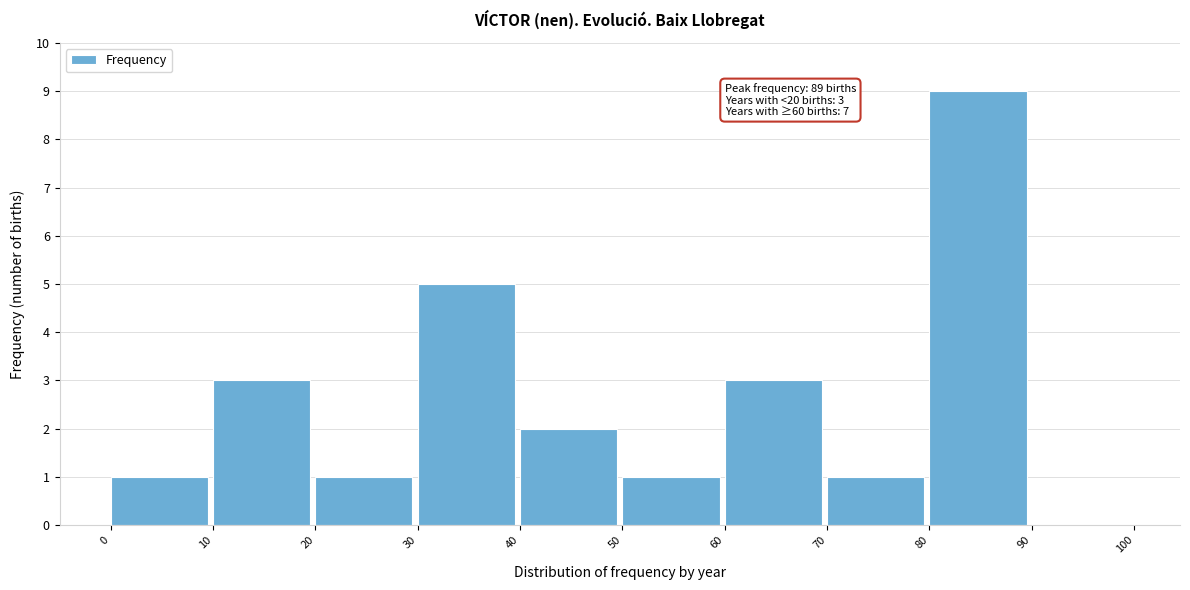

Which range on the x-axis has the tallest bar?

80 to 90